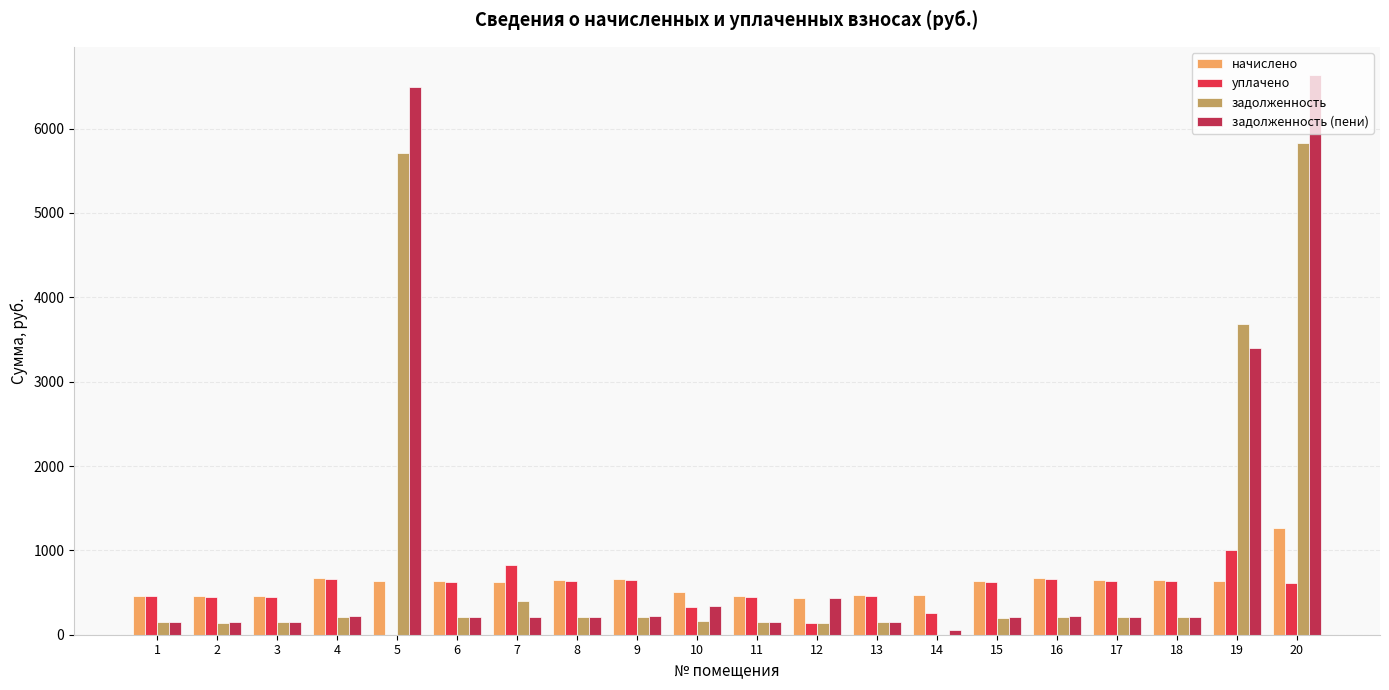

Which category has the highest value across all series?

20